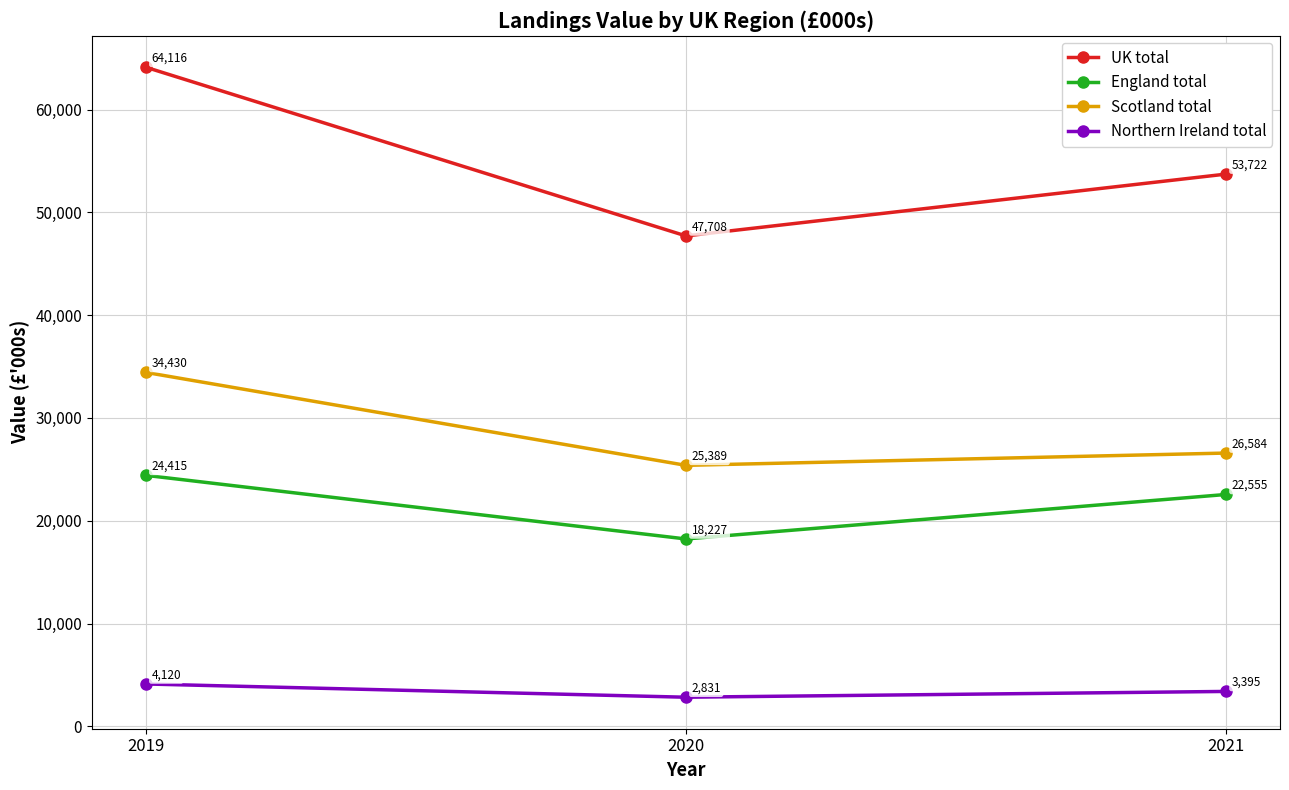

What is the total value across all series at 2021?

106256.8